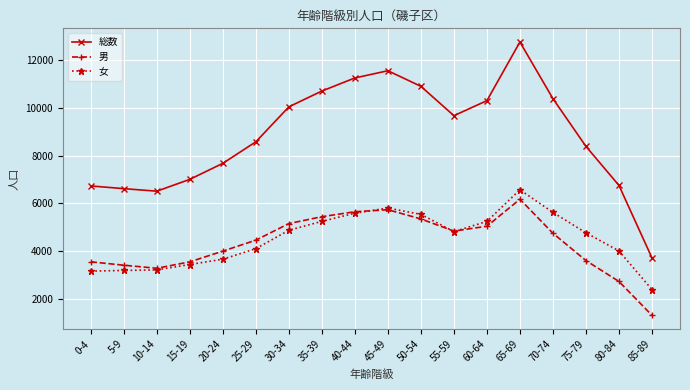

Is it true that 男 equals 3077 at 25-29?

False